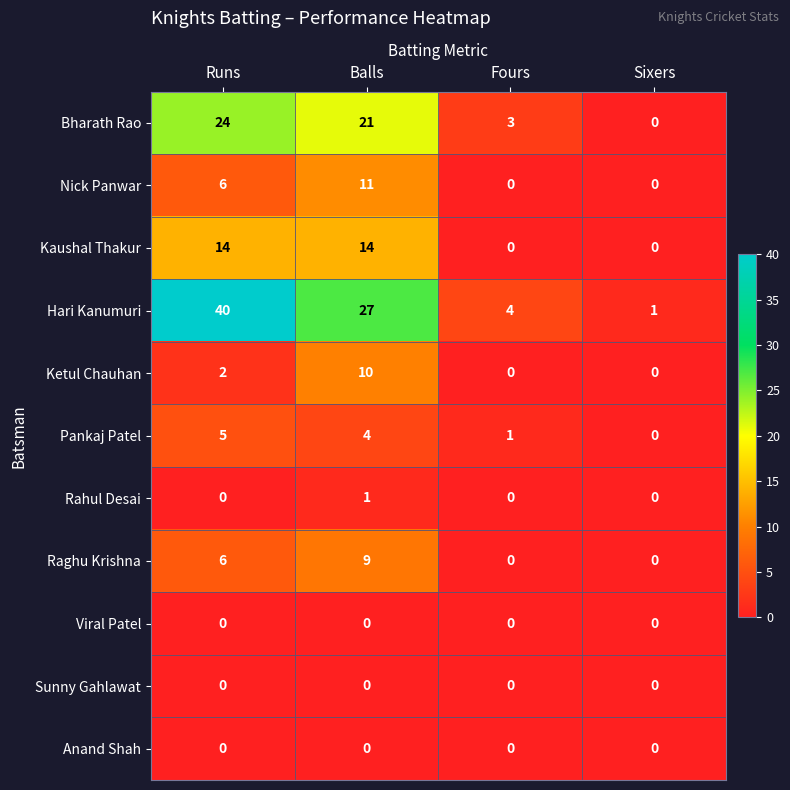

What is the spread (max minus min) of values at Fours?

4